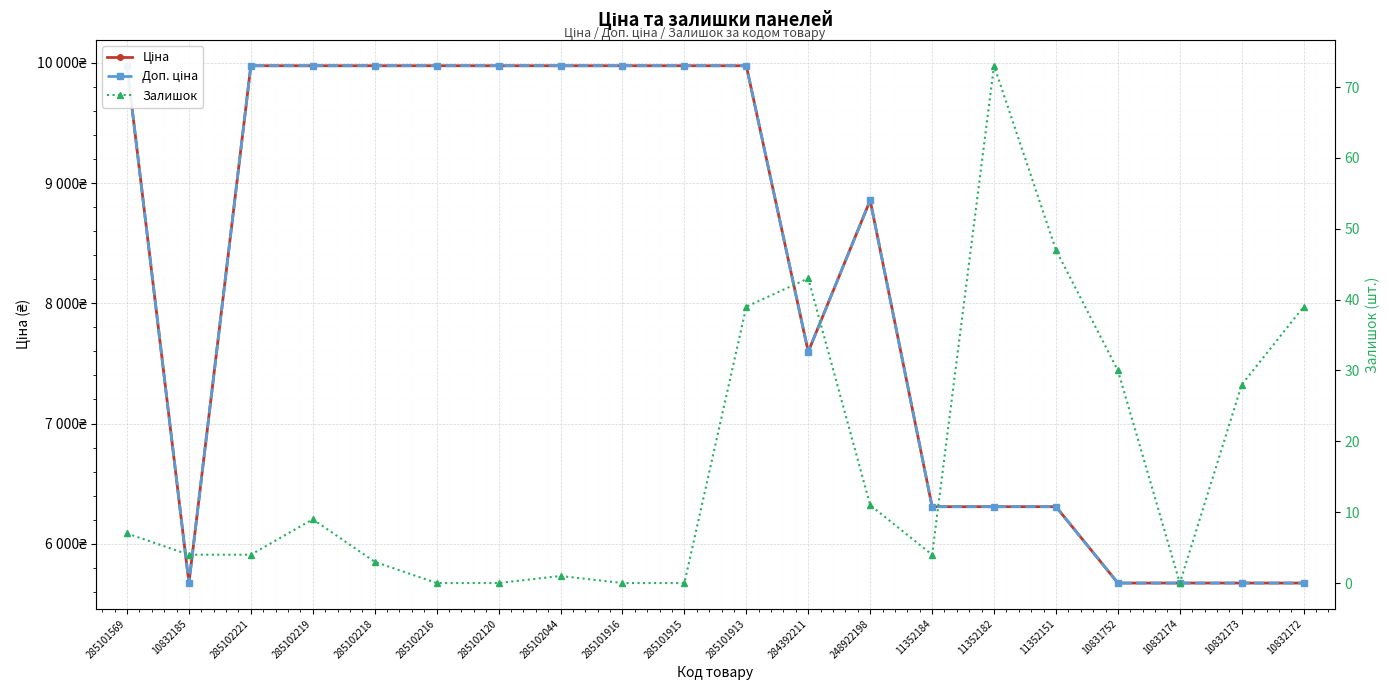

Read the Залишок value at 10832173.

28.0